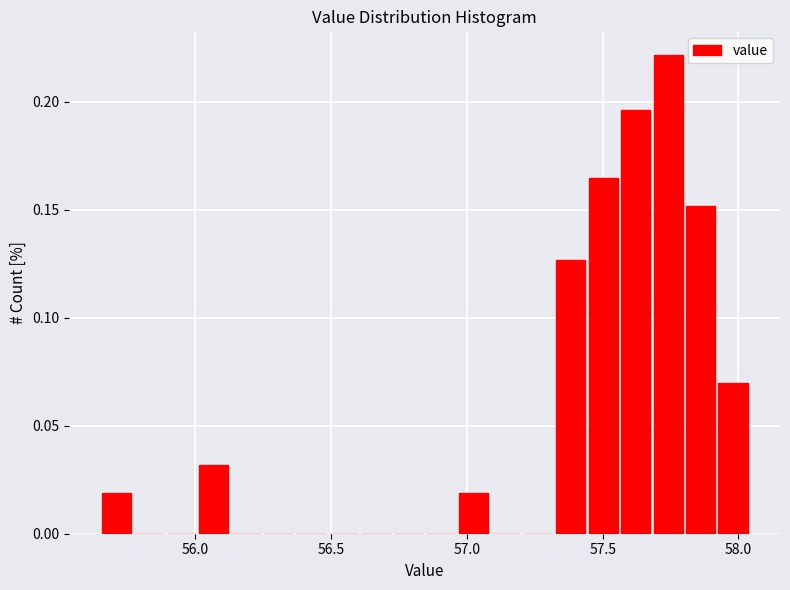

Read against the x-axis, roughly where is the centre of the tallest bar?

57.75